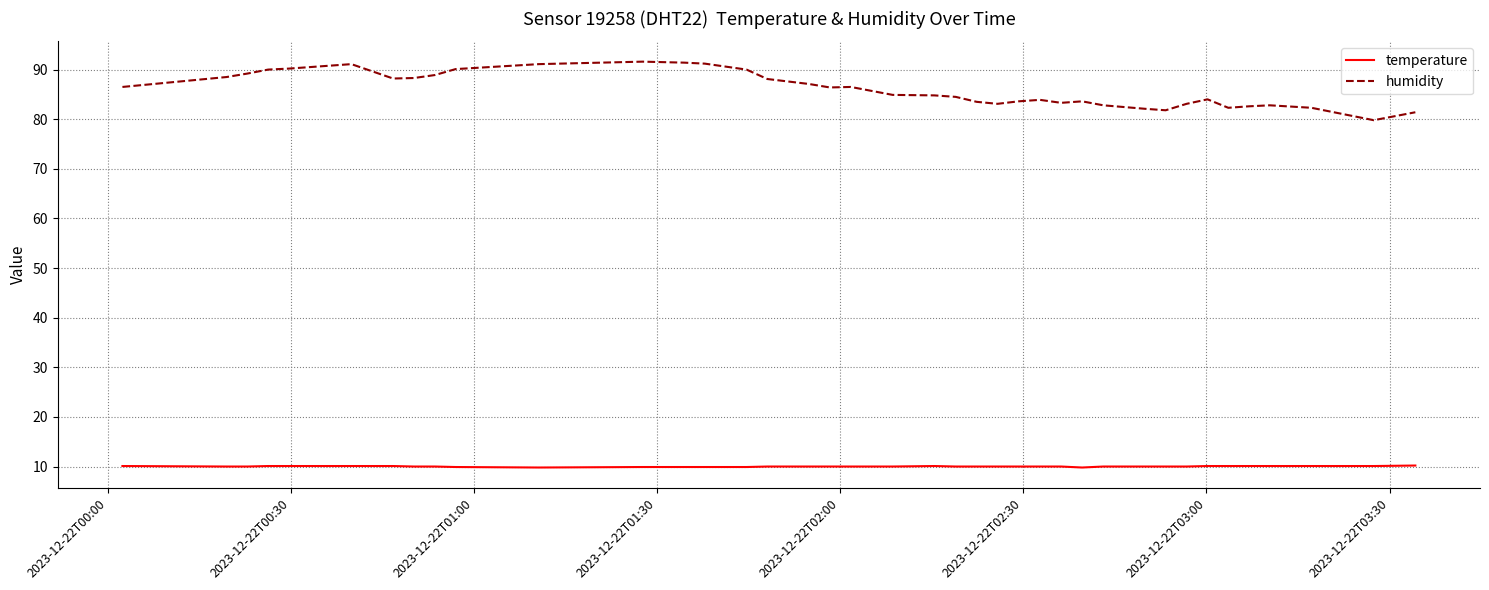

True or false: humidity and temperature cross at least once.

False